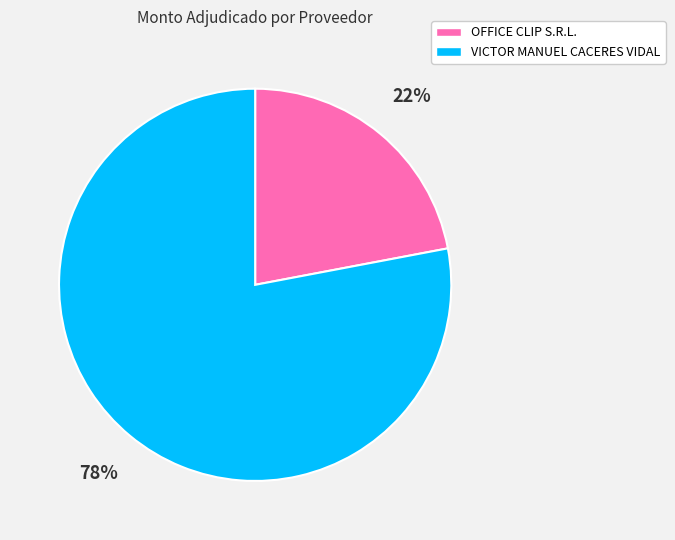

What percentage is the OFFICE CLIP S.R.L. slice, to the nearest percent?

22%